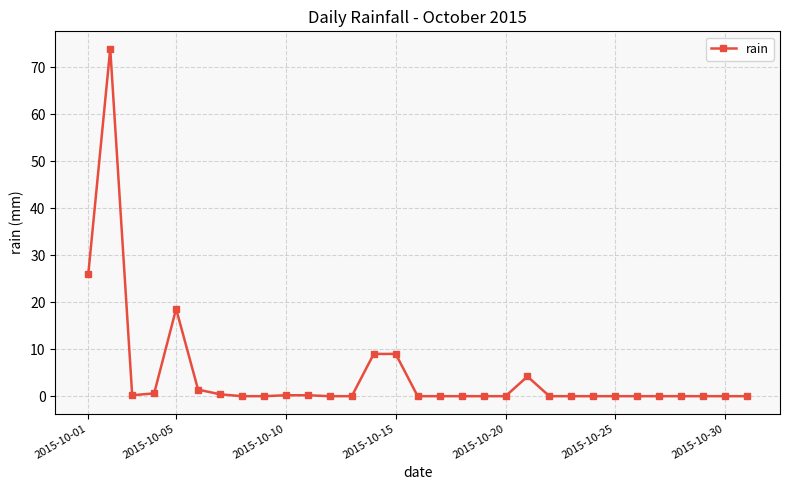

What is the sum of all values?

143.8